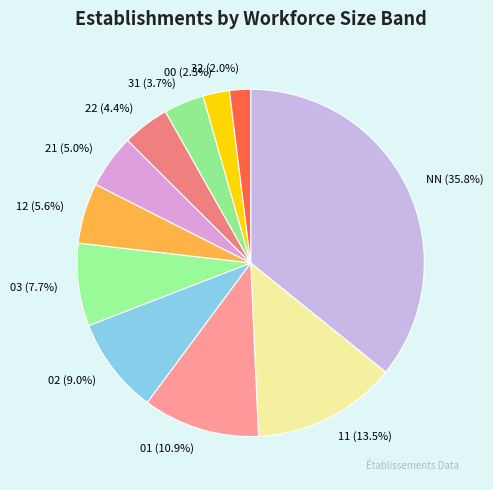

Count the number of slices in the pie.

11